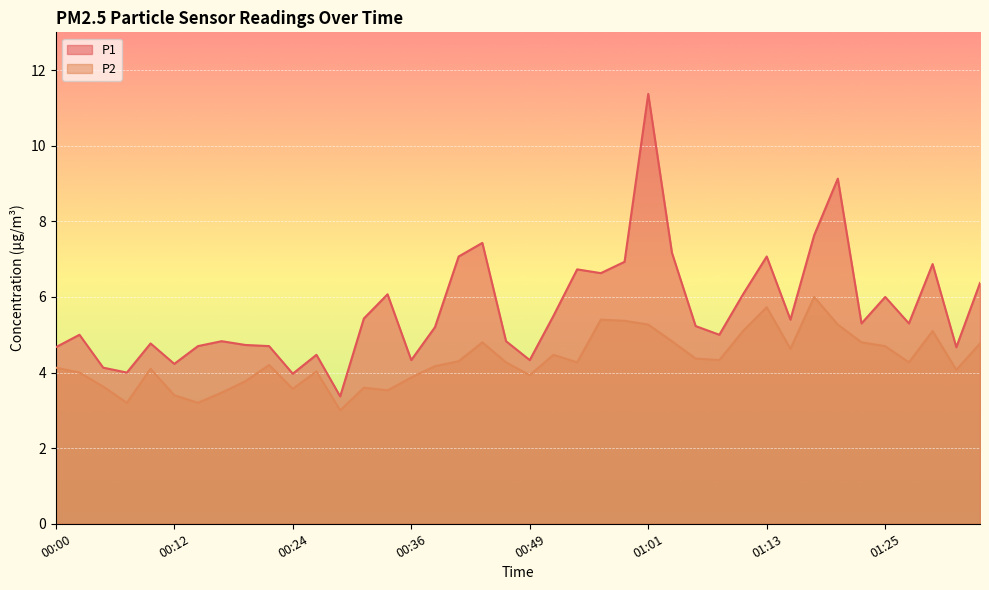

Reading left to right, what are all the values shown in this chart?

P1: 4.7	5.0	4.1	4.0	4.8	4.2	4.7	4.8	4.7	4.7	4.0	4.5	3.4	5.4	6.1	4.3	5.2	7.1	7.4	4.8	4.3	5.5	6.7	6.6	6.9	11.4	7.2	5.2	5.0	6.1	7.1	5.4	7.6	9.1	5.3	6.0	5.3	6.9	4.7	6.4
P2: 4.1	4.0	3.6	3.2	4.1	3.4	3.2	3.5	3.8	4.2	3.6	4.0	3.0	3.6	3.5	3.9	4.2	4.3	4.8	4.3	3.9	4.5	4.3	5.4	5.4	5.3	4.8	4.4	4.3	5.1	5.7	4.6	6.0	5.3	4.8	4.7	4.3	5.1	4.1	4.8